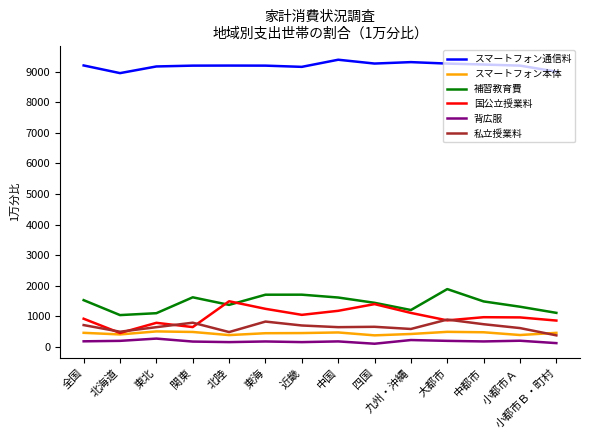

The value of 私立授業料 at 中都市 is 738. True or false?

True